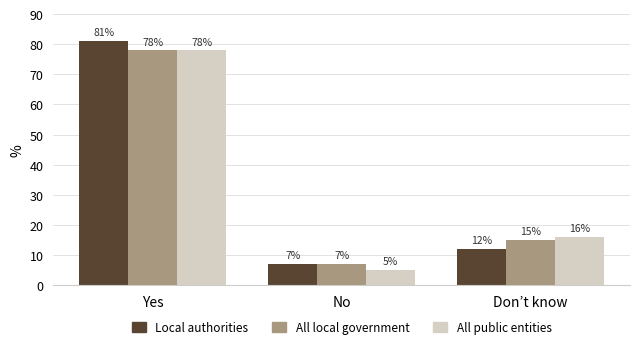

What is the minimum value shown in the chart?

5